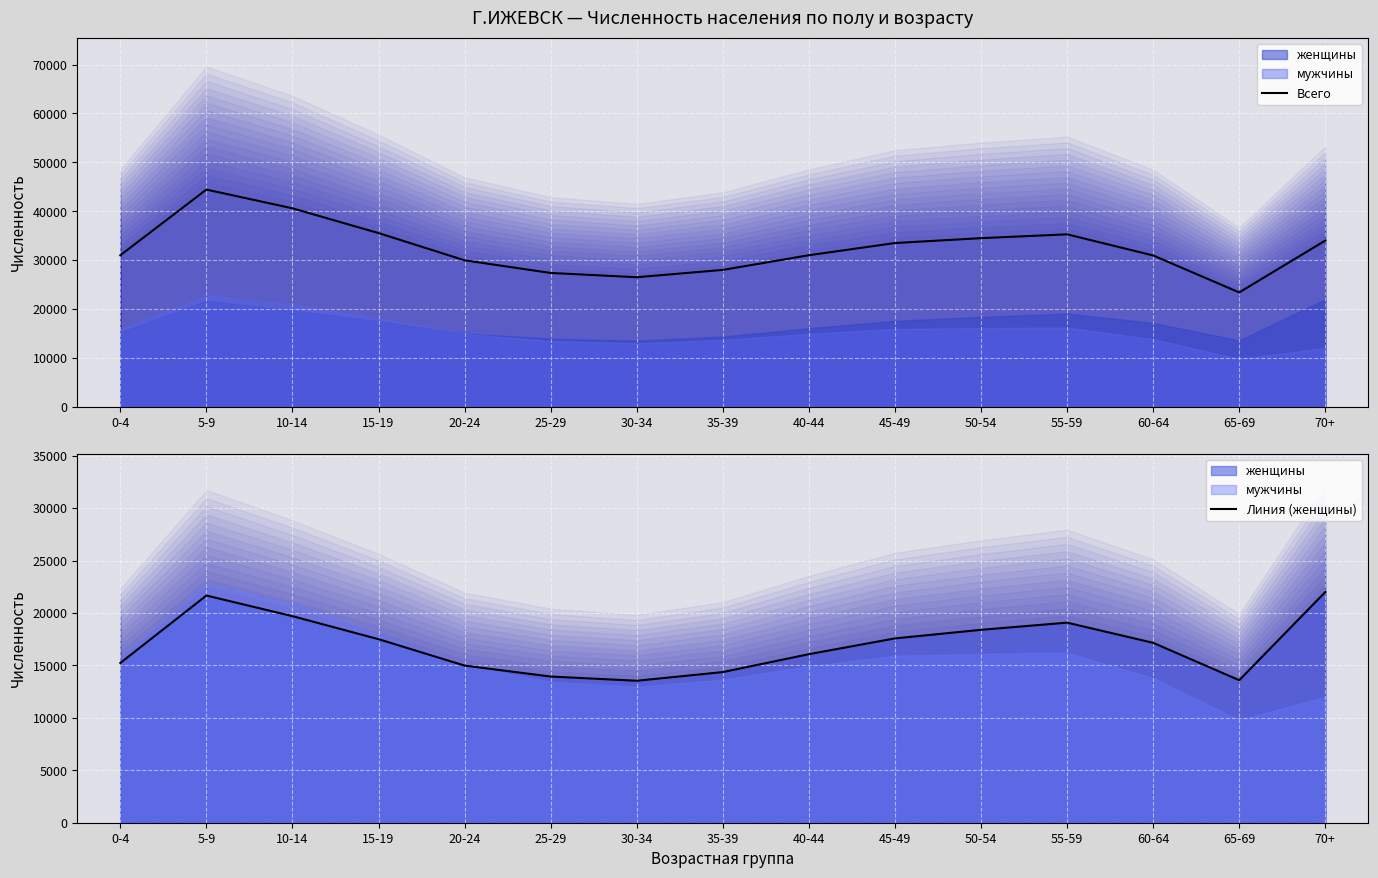

At 60-64, list the series in order from smallest to largest.

Линия (женщины), Всего